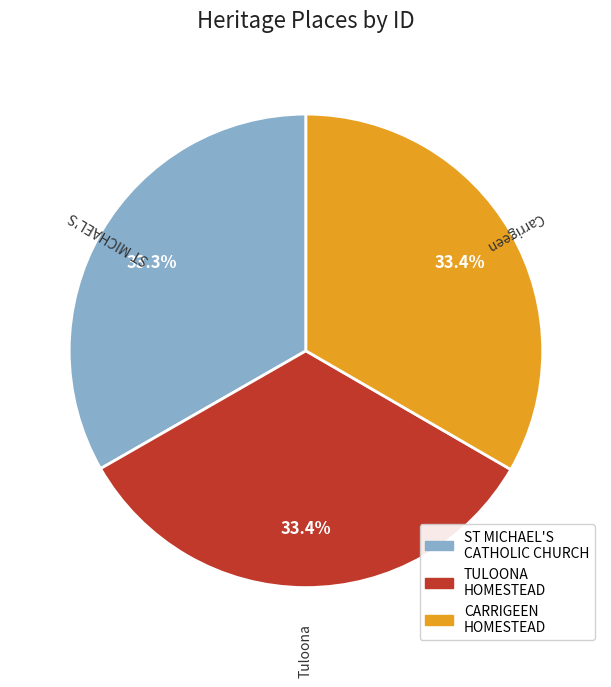

Is there a majority slice in this chart?

No